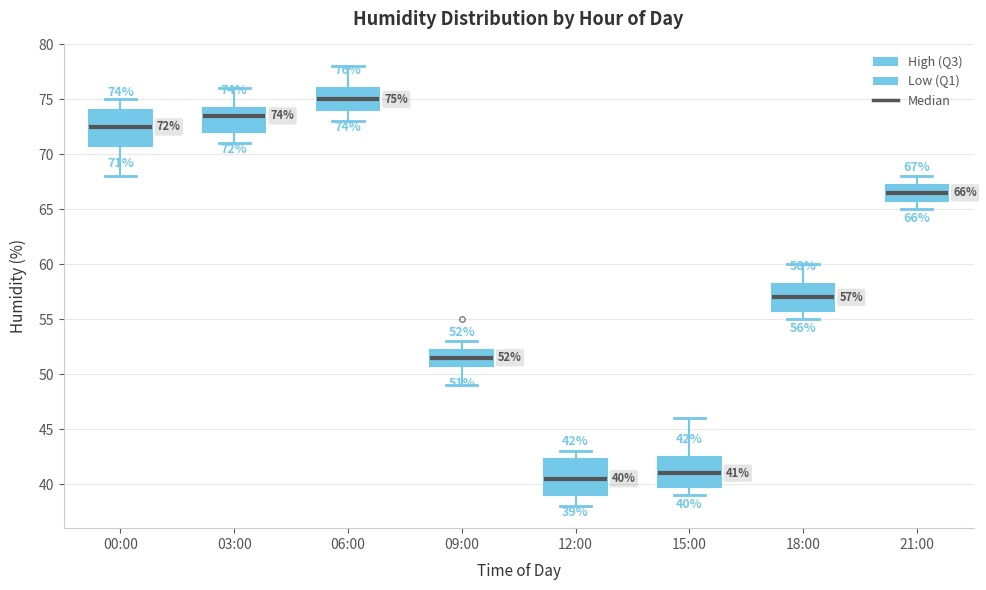

Which box's median line is the lowest?

12:00